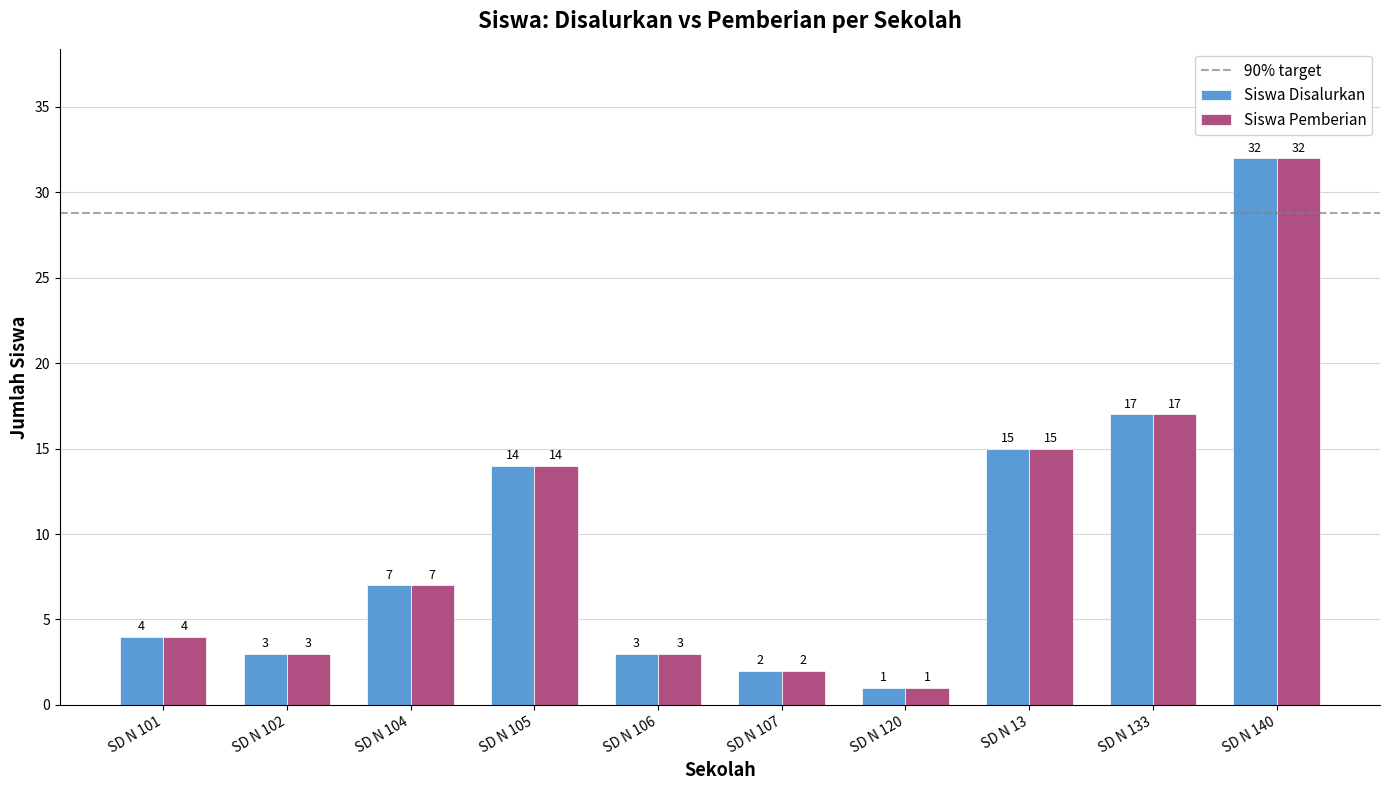

Reading left to right, list all the values displayed in this chart.

Siswa Disalurkan: SD N 101=4	SD N 102=3	SD N 104=7	SD N 105=14	SD N 106=3	SD N 107=2	SD N 120=1	SD N 13=15	SD N 133=17	SD N 140=32
Siswa Pemberian: SD N 101=4	SD N 102=3	SD N 104=7	SD N 105=14	SD N 106=3	SD N 107=2	SD N 120=1	SD N 13=15	SD N 133=17	SD N 140=32